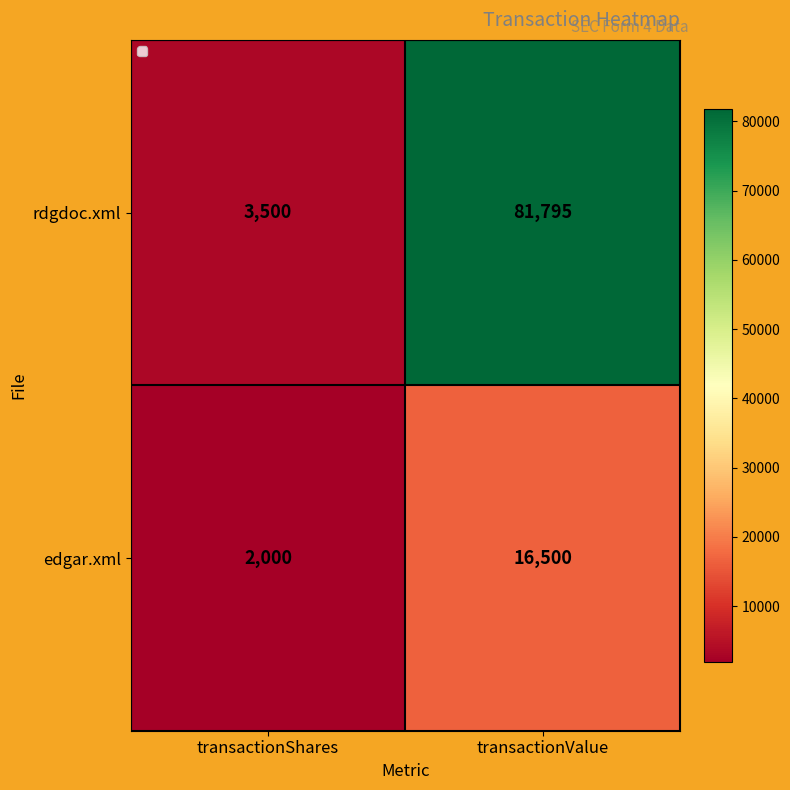

The rdgdoc.xml series shows 81795 at transactionValue. True or false?

True